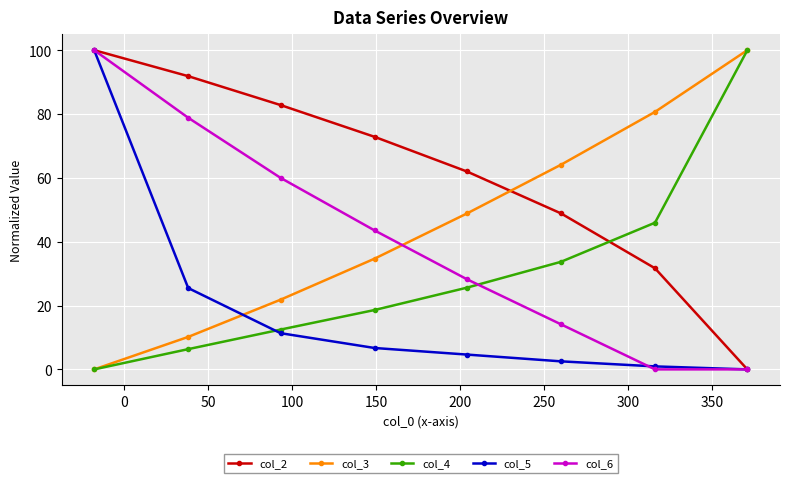

True or false: col_3 has more than 1 points higher than both neighbors.

False